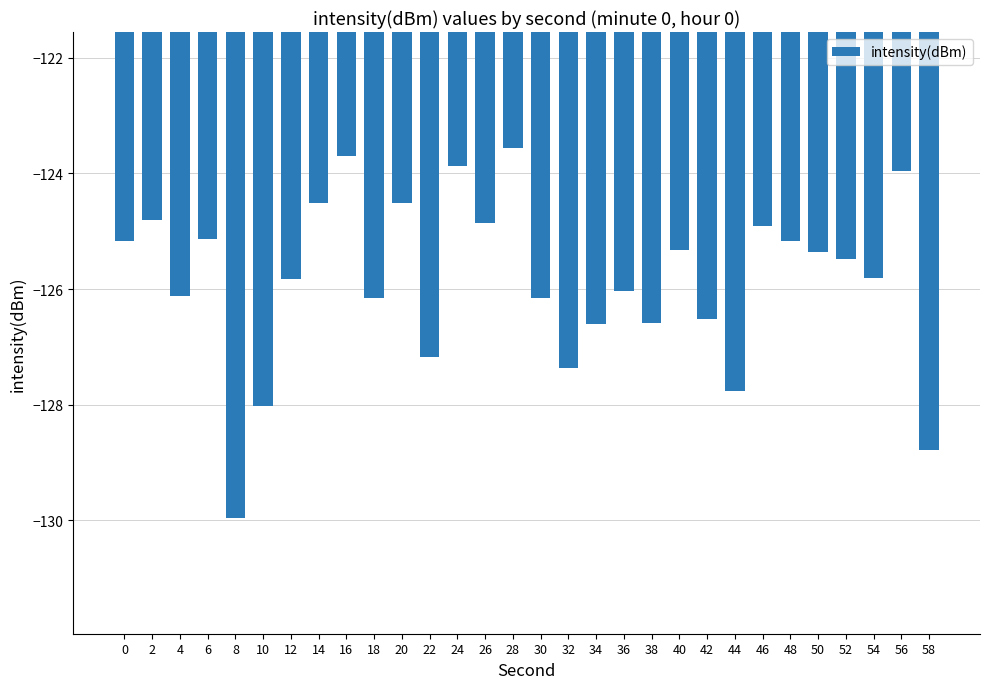

Does the chart contain stacked bars?

No